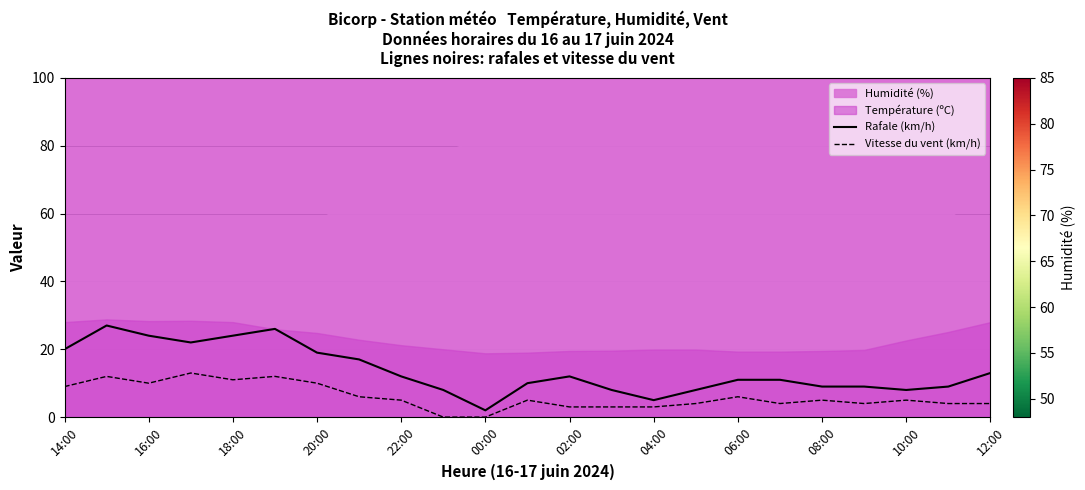

Which series has the widest spread of values?

Rafale (km/h)